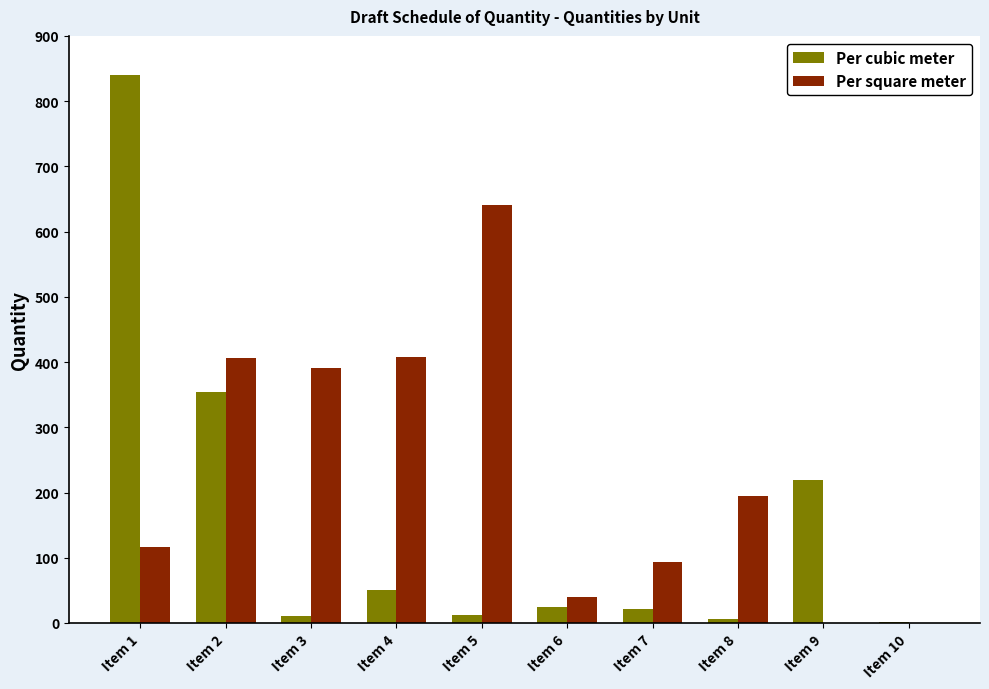

Which series changed the most between Item 6 and Item 8?

Per square meter